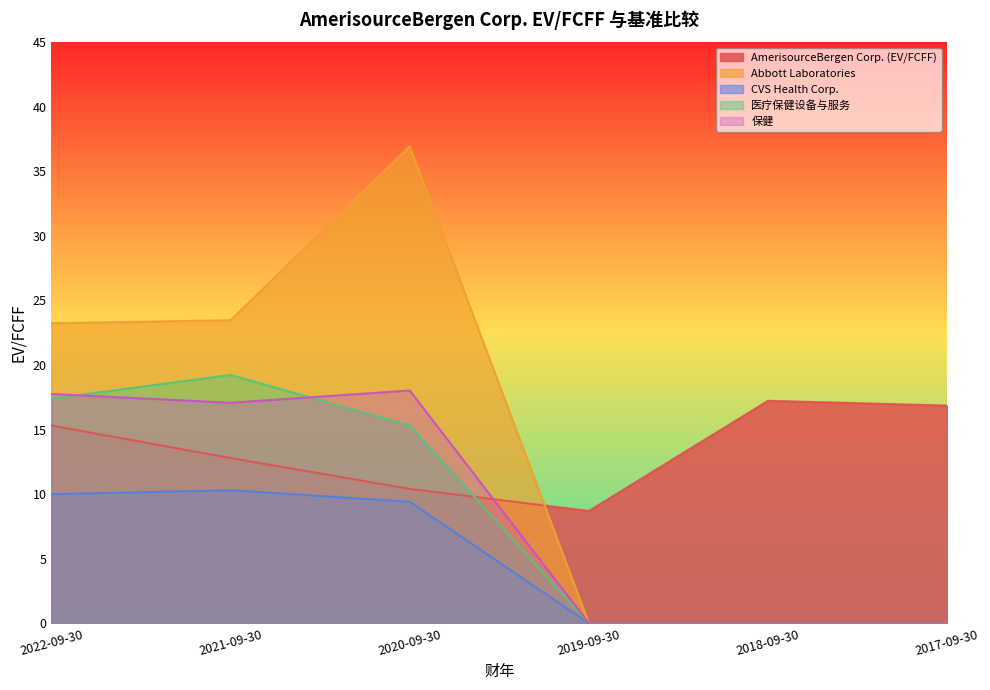

Which series changed the most between 2019-09-30 and 2017-09-30?

AmerisourceBergen Corp. (EV/FCFF)